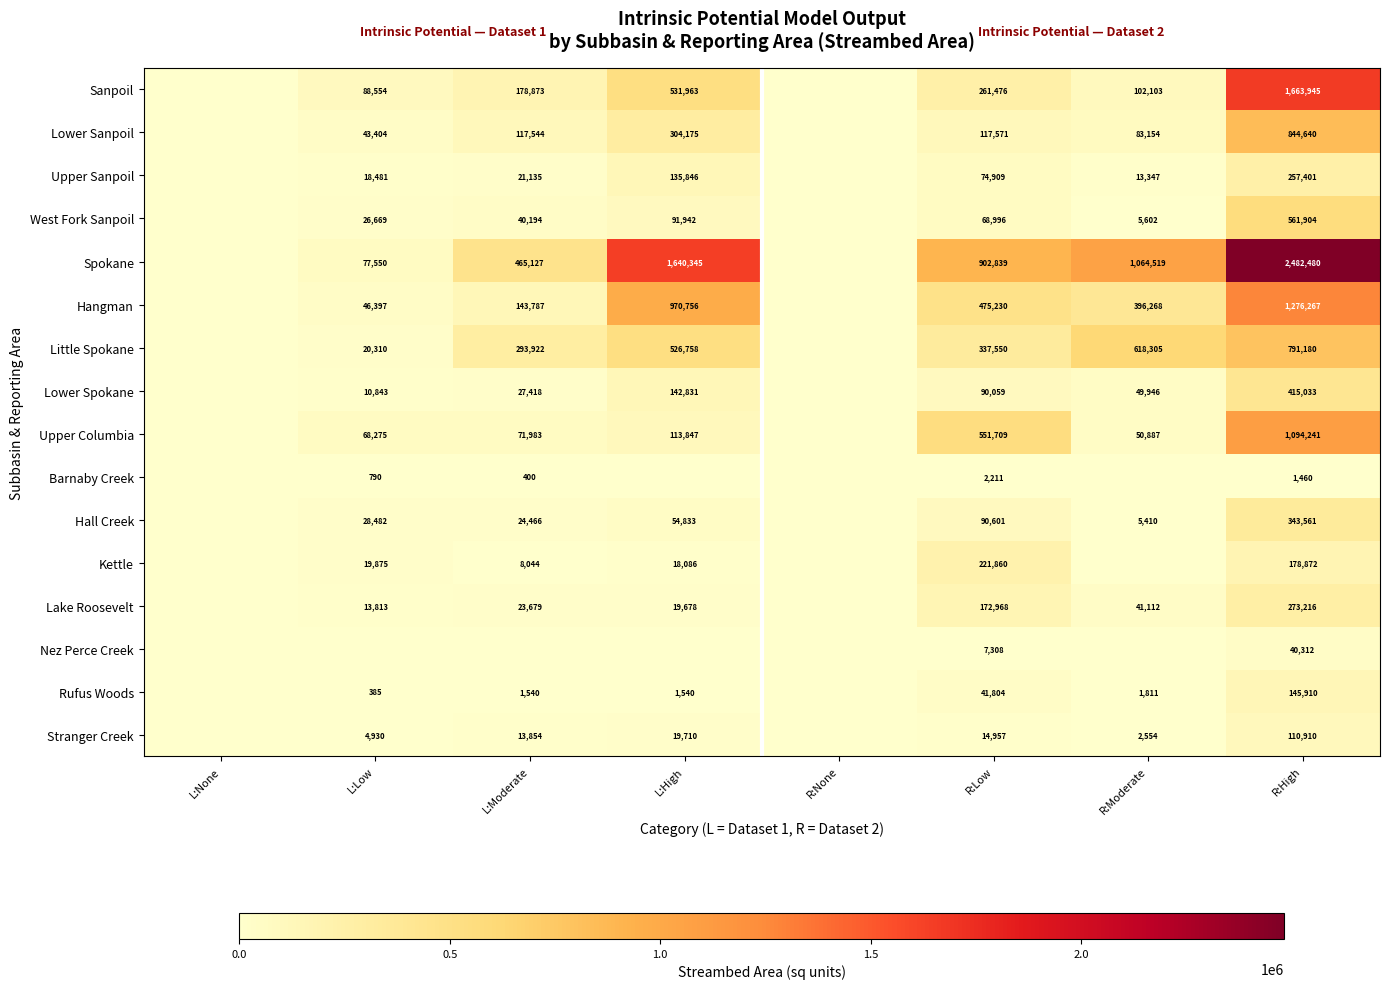

The Sanpoil series shows 2204294 at R:High. True or false?

False